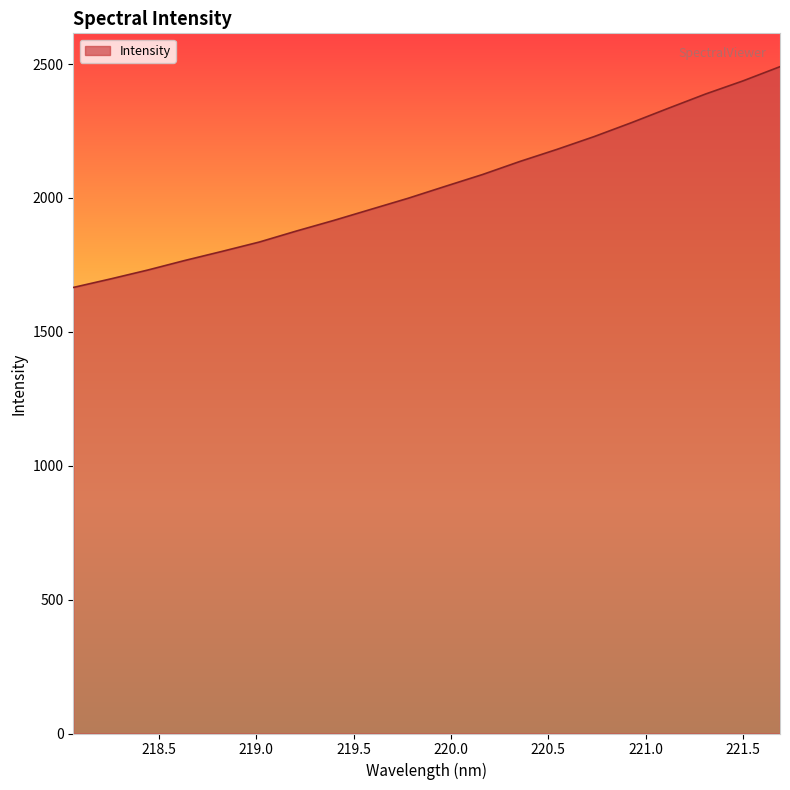

True or false: the data has more than 1 interior local peaks.

False